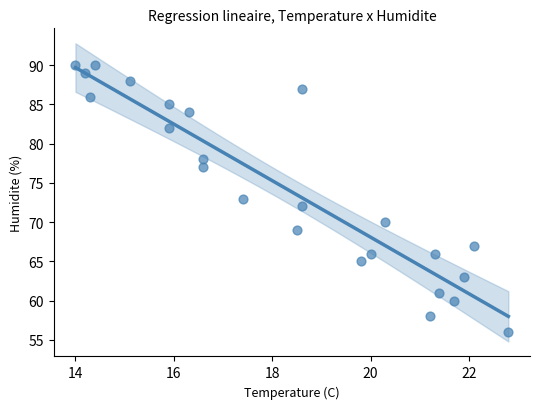

What is the range of Y values (max minus min)?

34